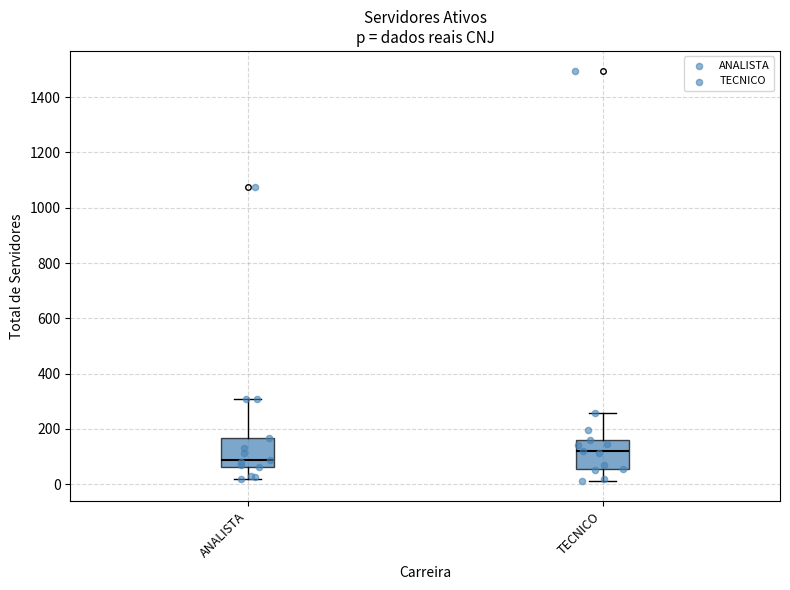

Reading left to right, read every box against the y-axis: the position of its median line, the range the box covers, and the ends of its whiskers. The values are not printed on the chart, so give them approximately, as read against the axis.

ANALISTA: median 80, box 60 to 160, whiskers 20 to 320
TECNICO: median 120, box 60 to 160, whiskers 20 to 260